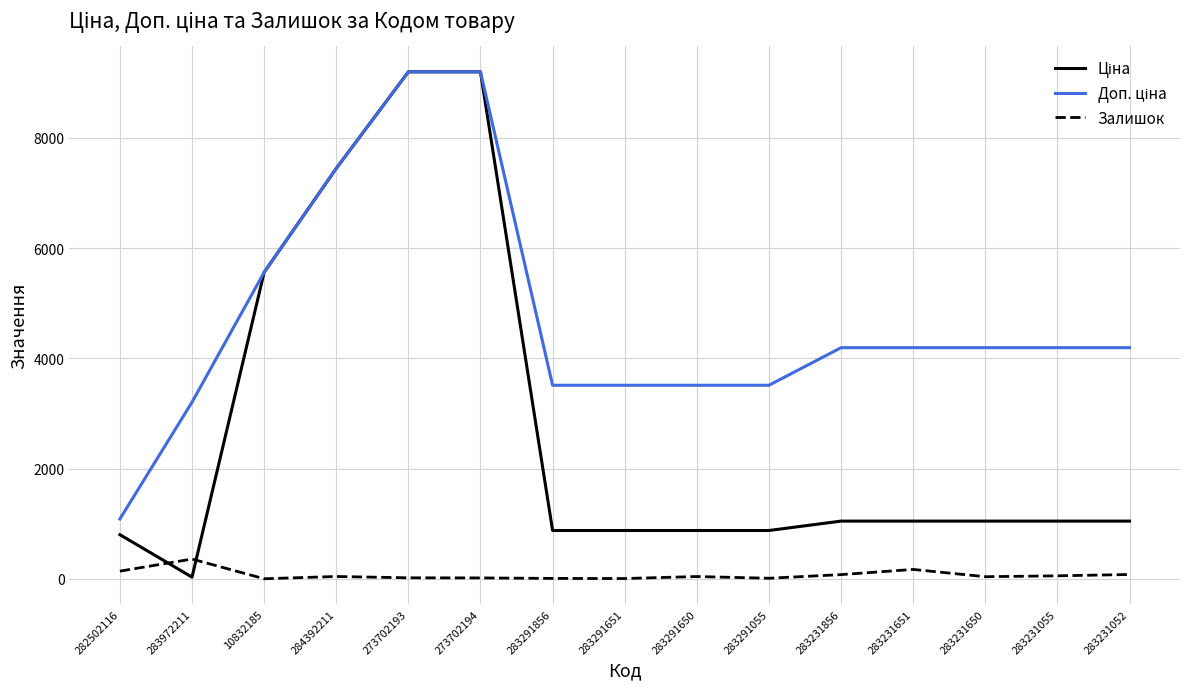

What is the total value across all series at 284392211?

14933.2